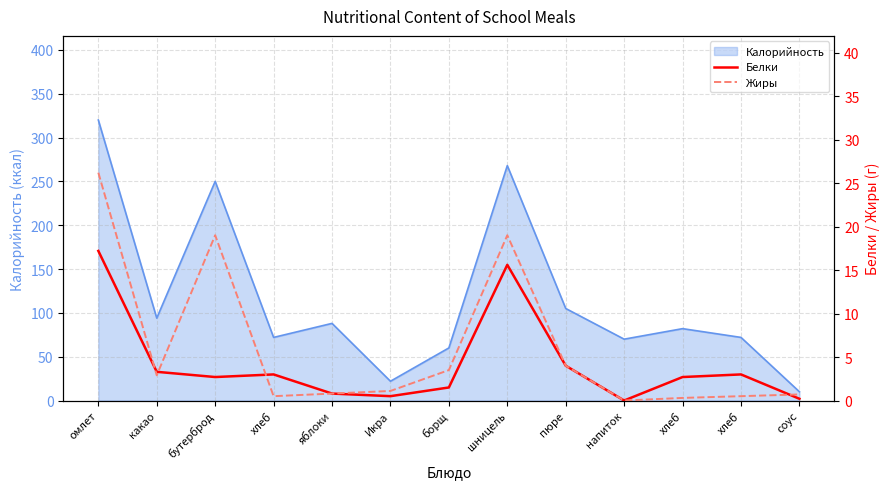

Which series changed the most between какао and яблоки?

Белки